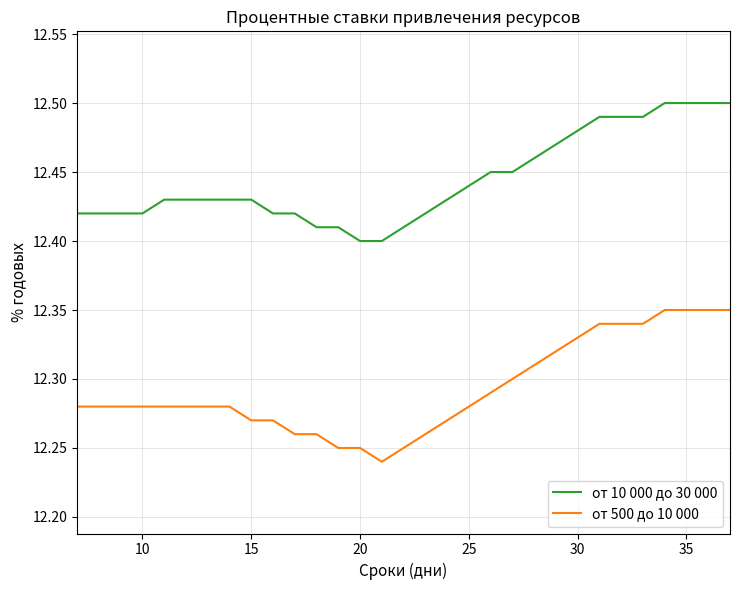

How many lines are shown in the chart?

2